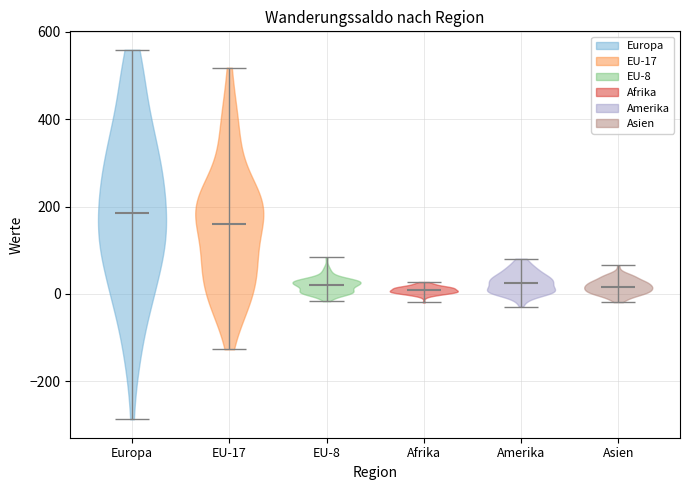

Where does the median line of the violin for Afrika sit on the y-axis? The values are not printed on the chart, so give them approximately, as read against the axis.

0